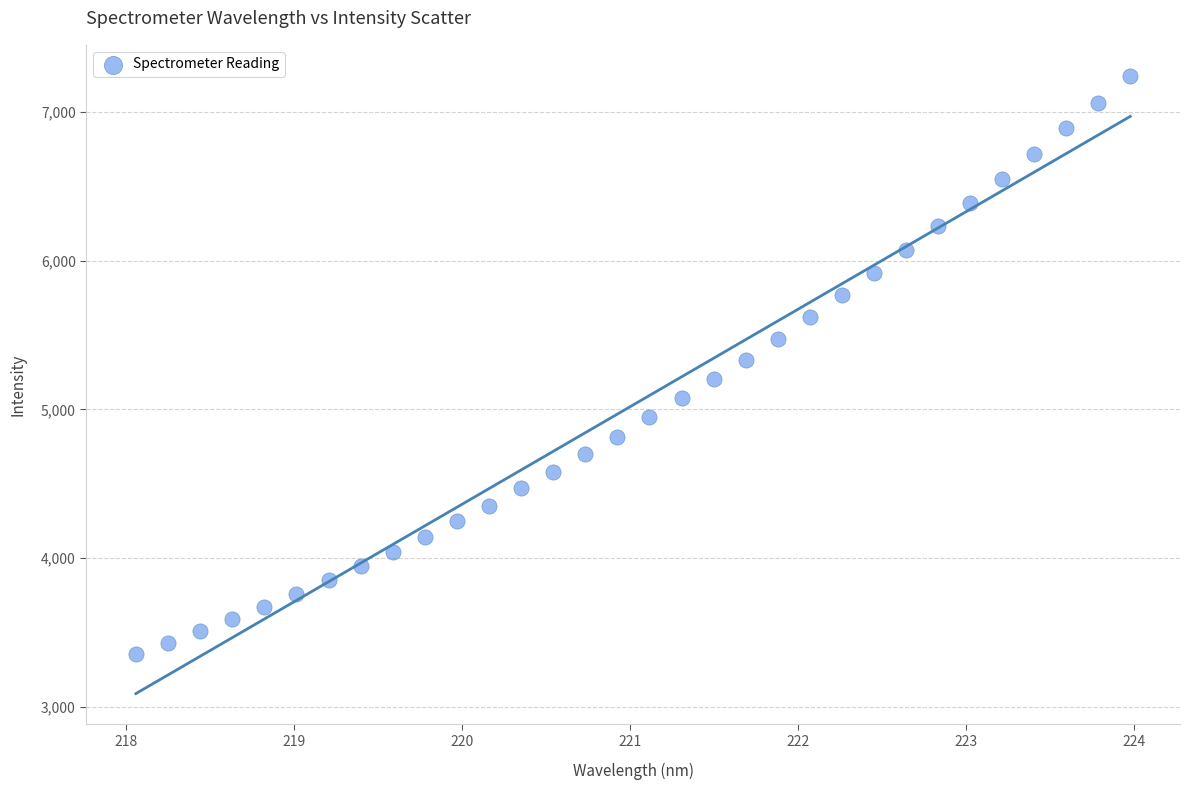

What is the range of Y values (max minus min)?

3893.9